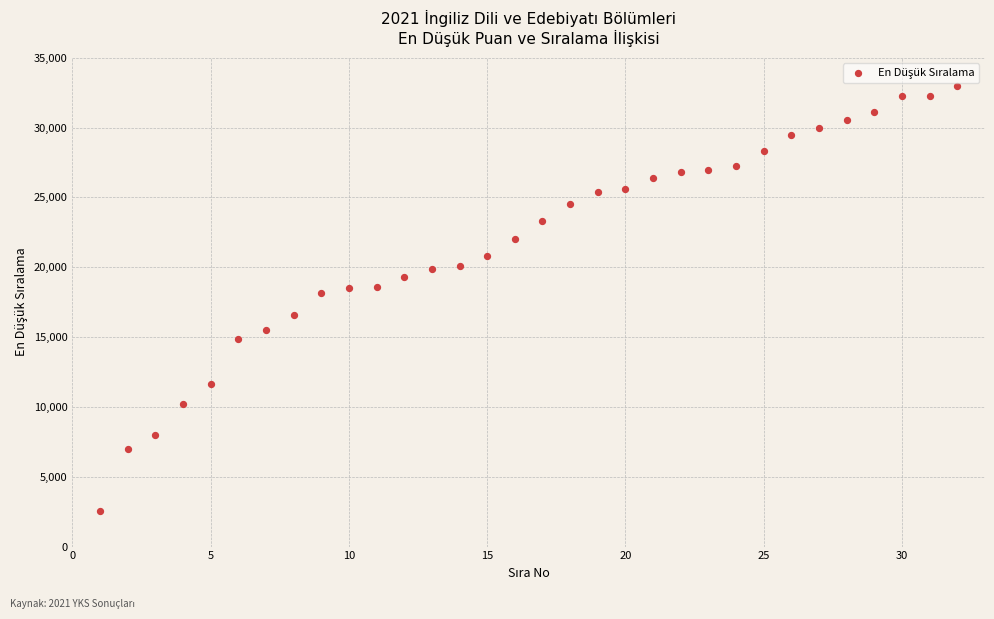

What is the range of X values (max minus min)?

31